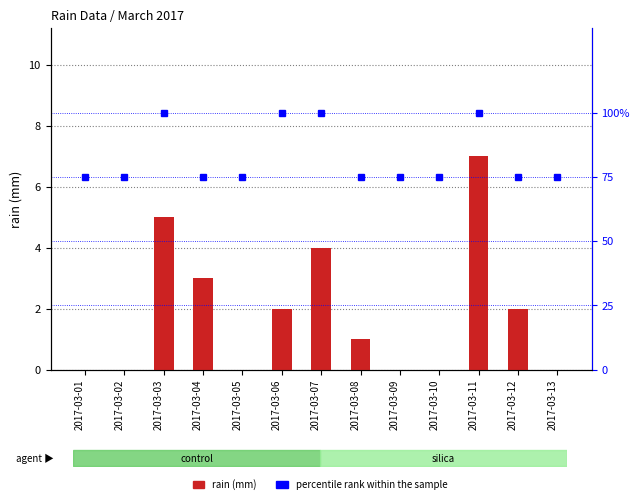

Between 2017-03-10 and 2017-03-13, which series saw the biggest shift?

rain (mm)